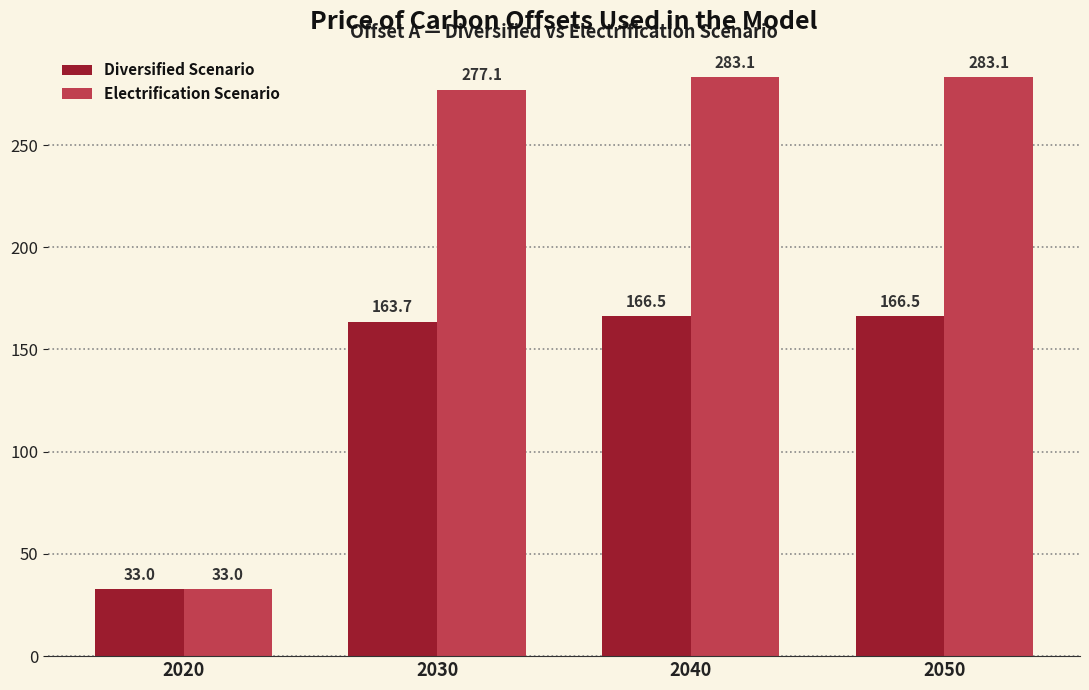

What is the difference between the maximum and minimum values in the Diversified Scenario series?

133.5